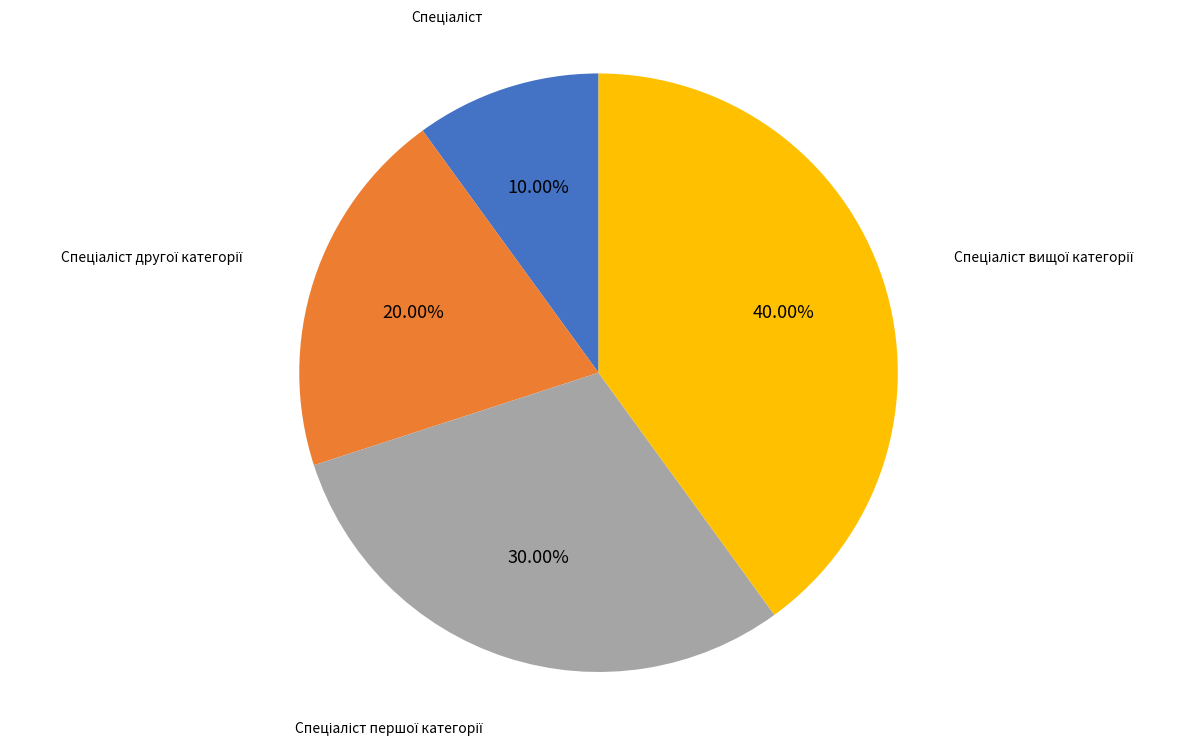

To the nearest percent, what is the difference between the largest and smallest slice percentages?

30%